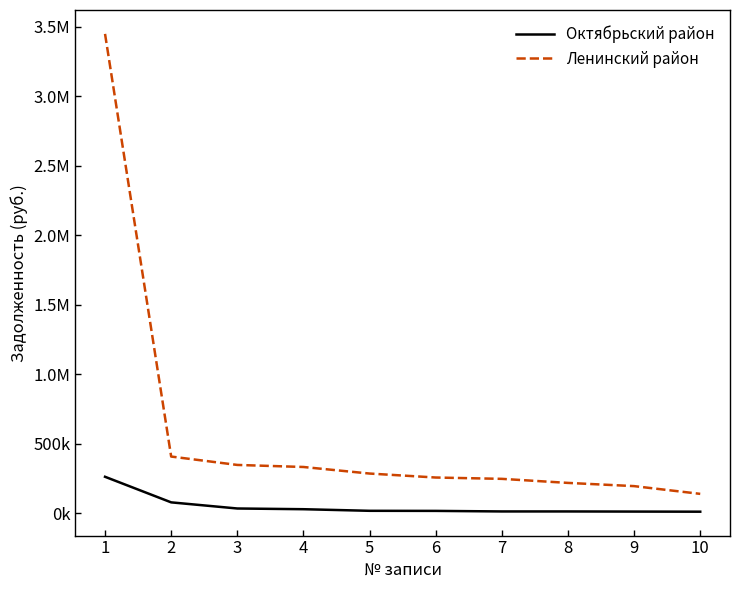

At which label does Октябрьский район first exceed 16543?

1